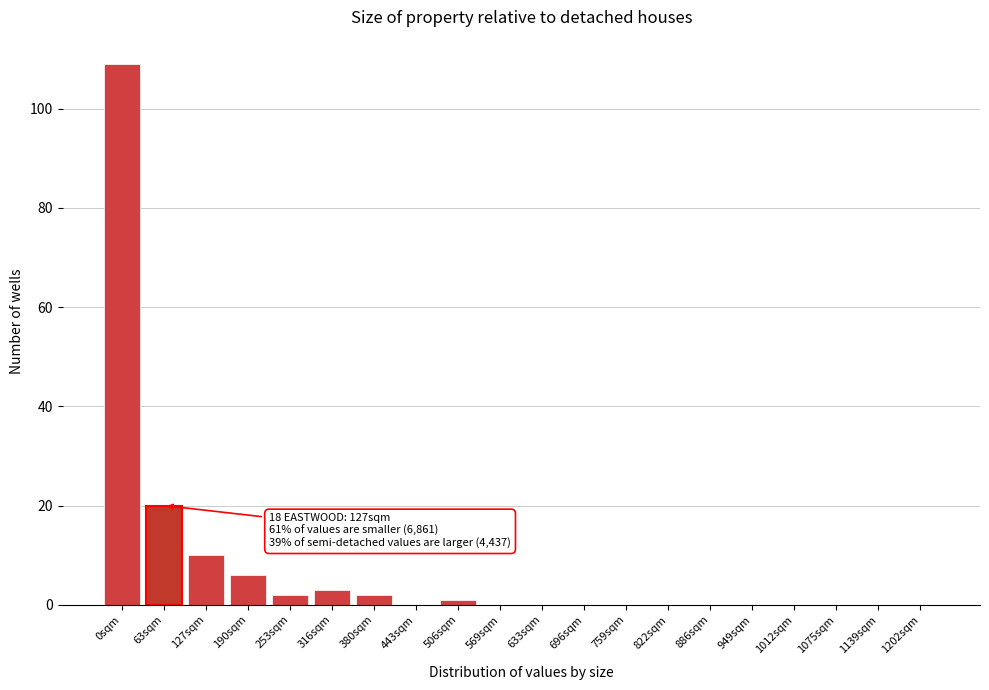

Reading left to right, extract all data points from this chart.

0sqm=109	63sqm=20	127sqm=10	190sqm=6	253sqm=2	316sqm=3	380sqm=2	443sqm=0	506sqm=1	569sqm=0	633sqm=0	696sqm=0	759sqm=0	822sqm=0	886sqm=0	949sqm=0	1012sqm=0	1075sqm=0	1139sqm=0	1202sqm=0